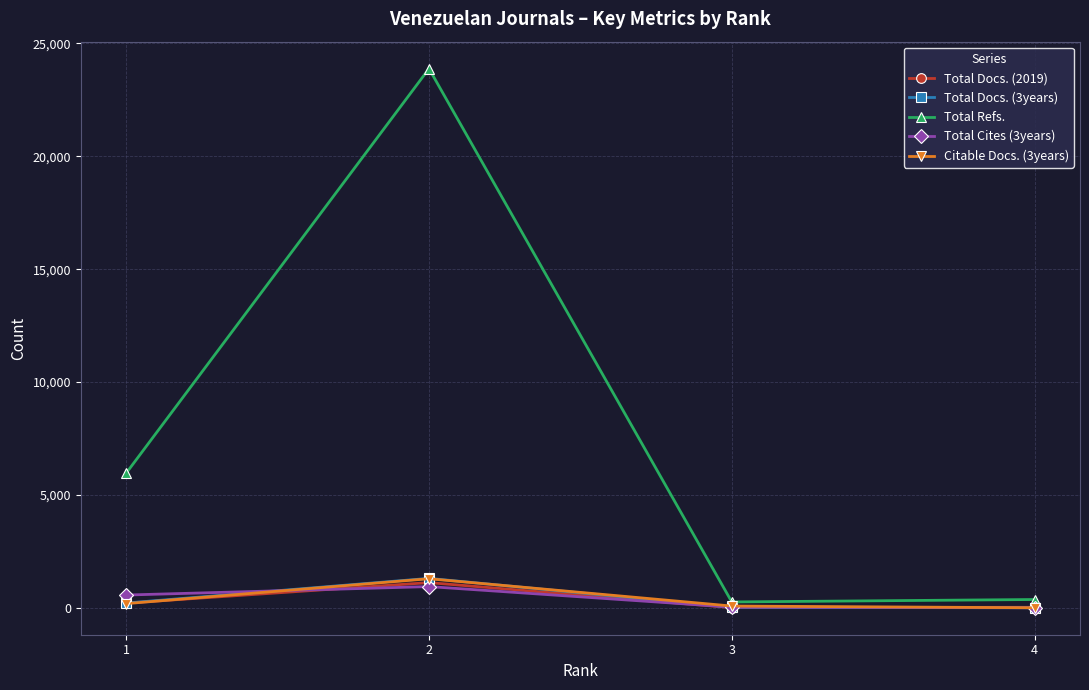

How many data points does each series have?

4